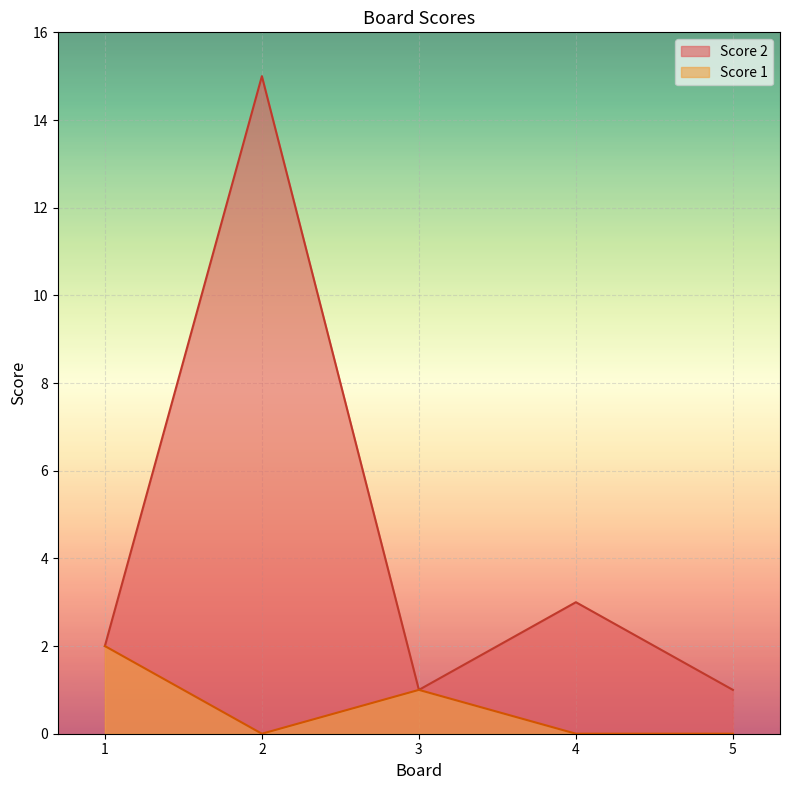

List the series in order of their peak value, highest first.

Score 2, Score 1